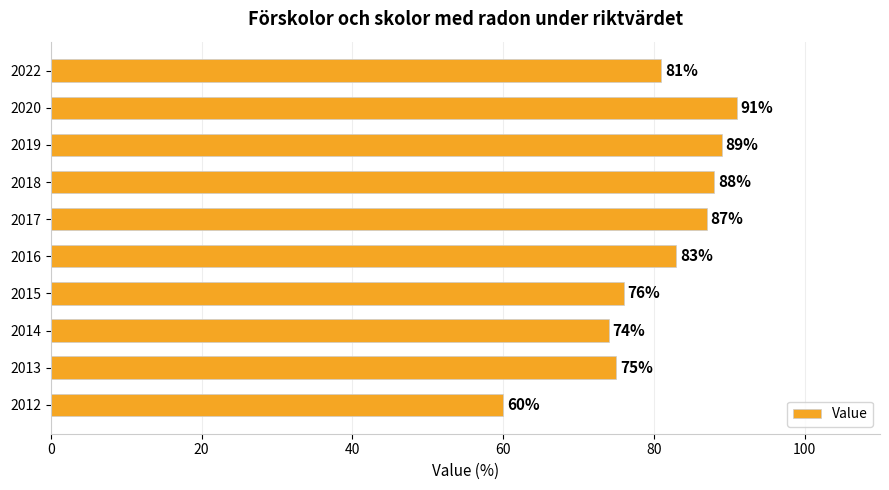

List the labels in order of value, smallest first.

2012, 2014, 2013, 2015, 2022, 2016, 2017, 2018, 2019, 2020